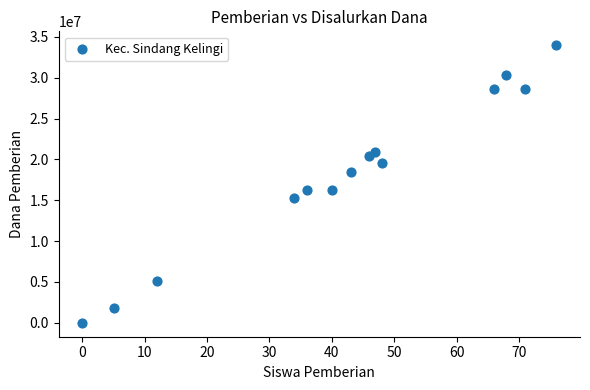

What is the range of Y values (max minus min)?

33975000